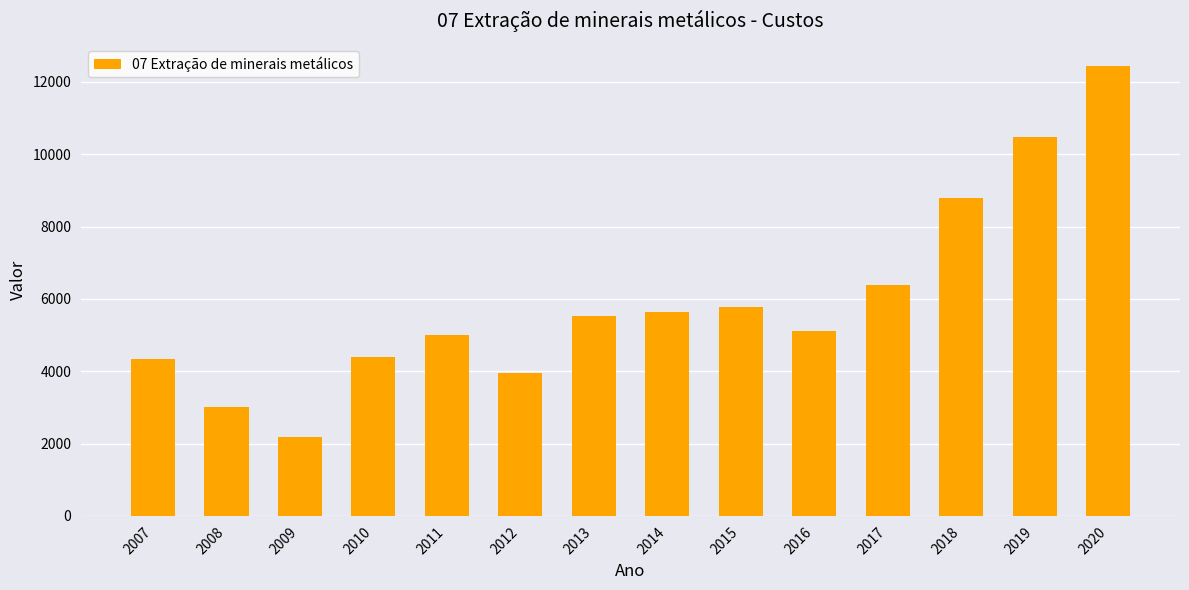

The chart shows a value of 5098.0 at 2016. True or false?

True